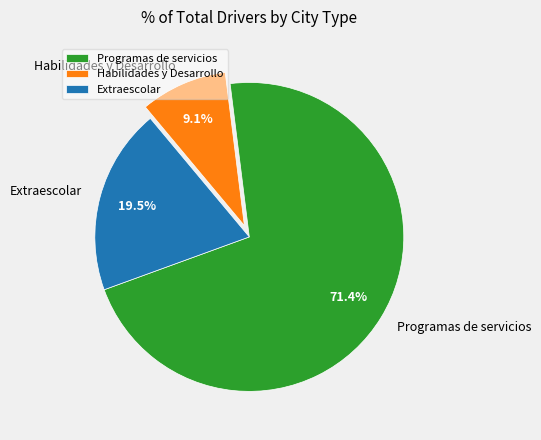

To the nearest percent, what is the difference between the largest and smallest slice percentages?

62%